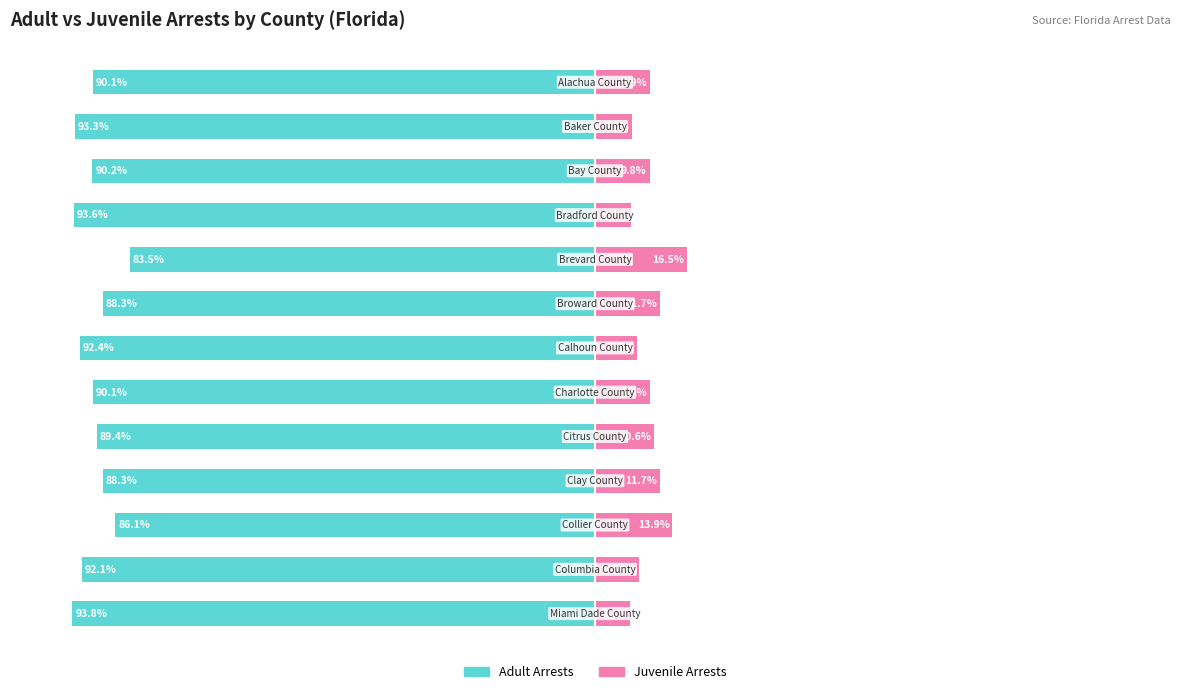

How many data points does each series have?

13